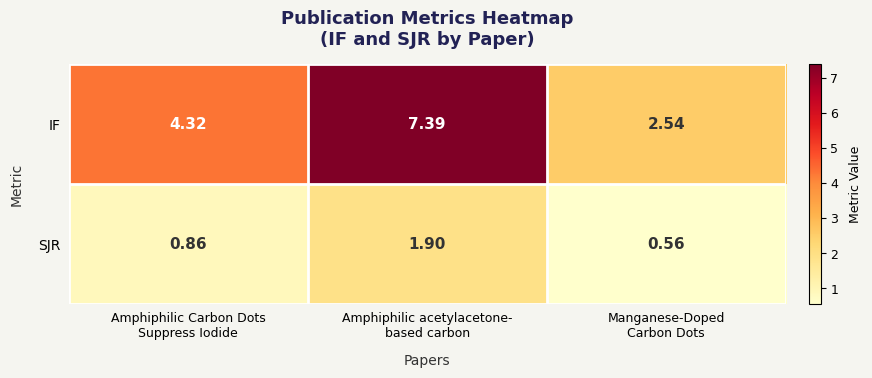

How many data points does each series have?

3